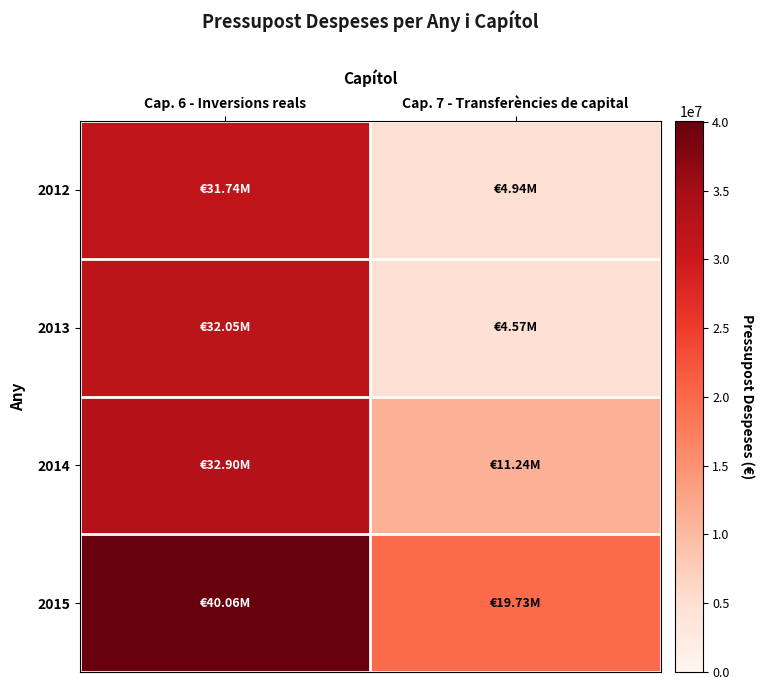

Reading left to right, extract all data points from this chart.

2012: Cap. 6 - Inversions reals=31739413	Cap. 7 - Transferències de capital=4943684
2013: Cap. 6 - Inversions reals=32054011	Cap. 7 - Transferències de capital=4573174
2014: Cap. 6 - Inversions reals=32898841	Cap. 7 - Transferències de capital=11236203
2015: Cap. 6 - Inversions reals=40059380	Cap. 7 - Transferències de capital=19730577